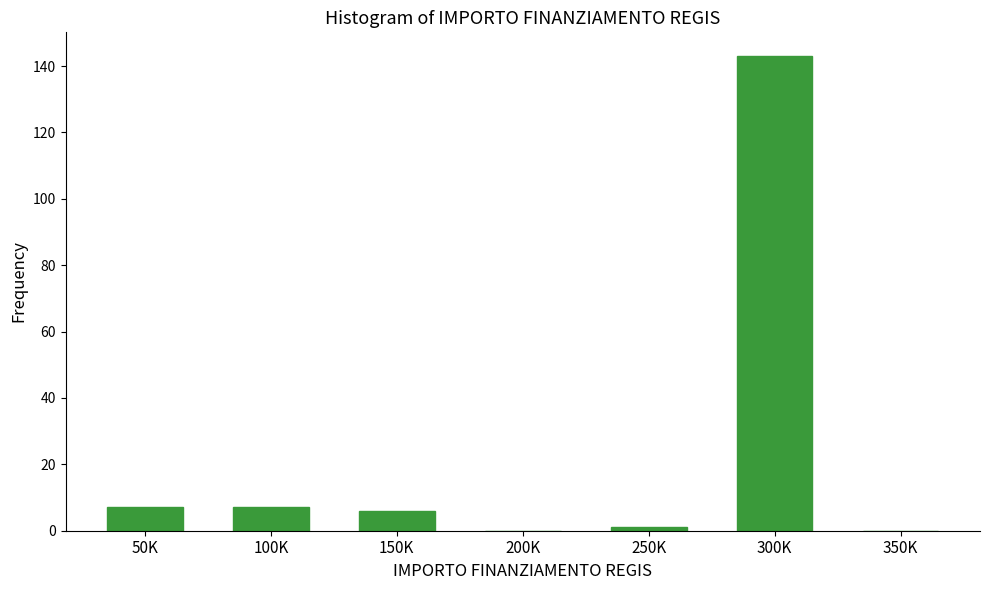

Reading left to right, extract all data points from this chart.

50K=7	100K=7	150K=6	200K=0	250K=1	300K=143	350K=0